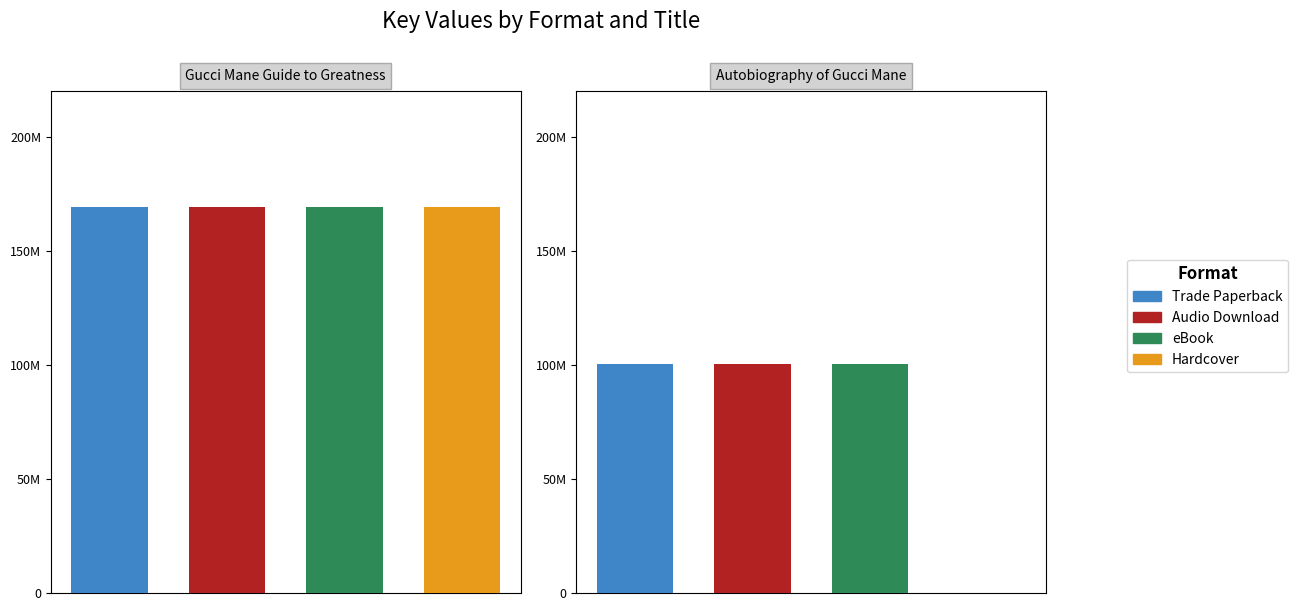

What value does the Gucci Mane Guide to Greatness series have at Trade Paperback?

169320390